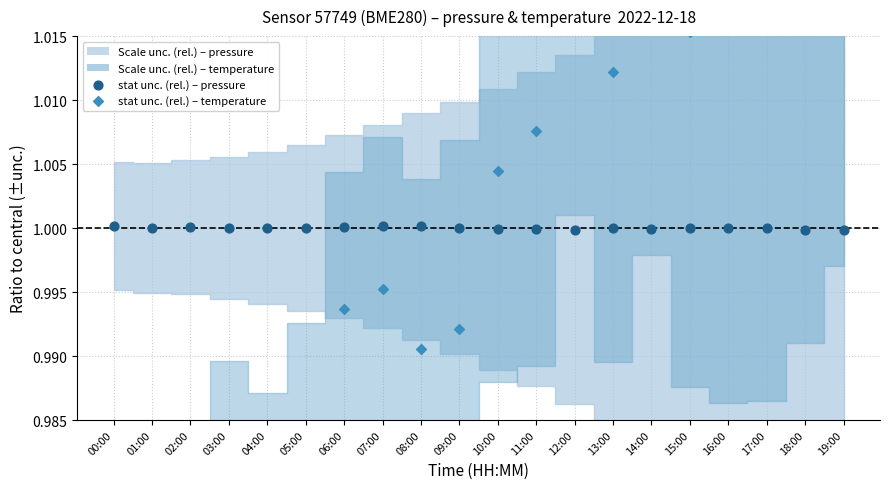

Which series contains the lowest Y value?

stat unc. (rel.) – temperature